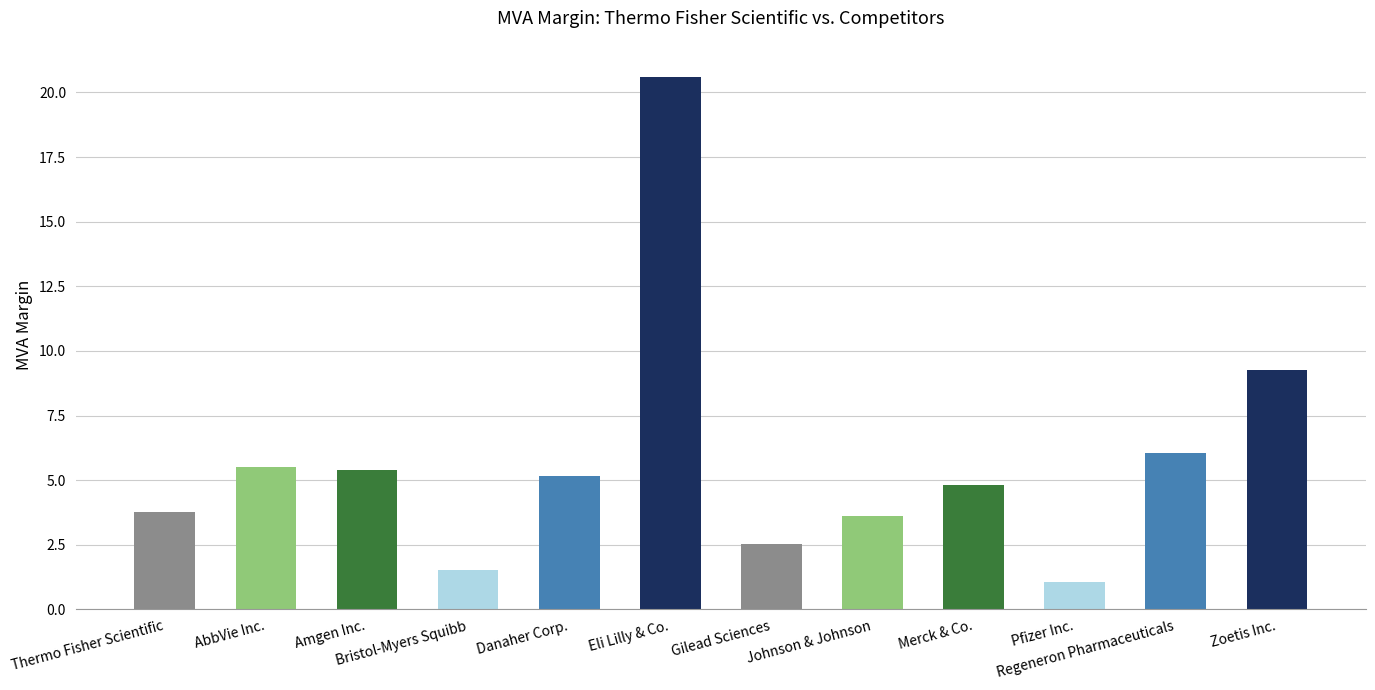

Is it true that the value at Johnson & Johnson is 5.9?

False